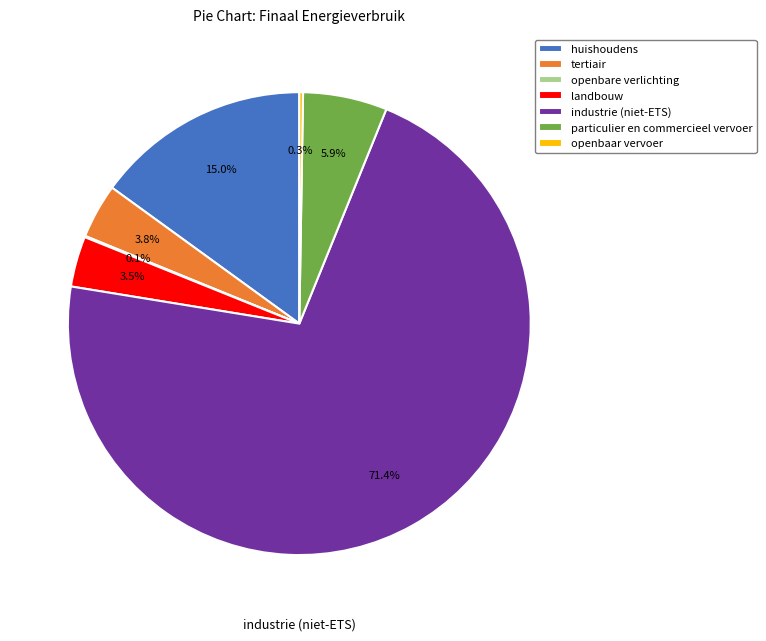

Which slice represents more than half of the pie?

industrie (niet-ETS)